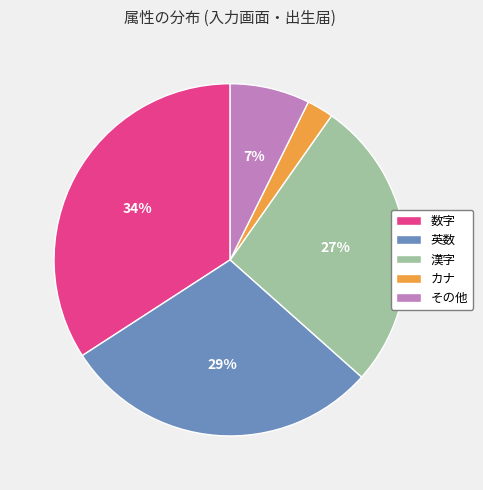

To the nearest percent, what is the difference between the largest and smallest slice percentages?

32%